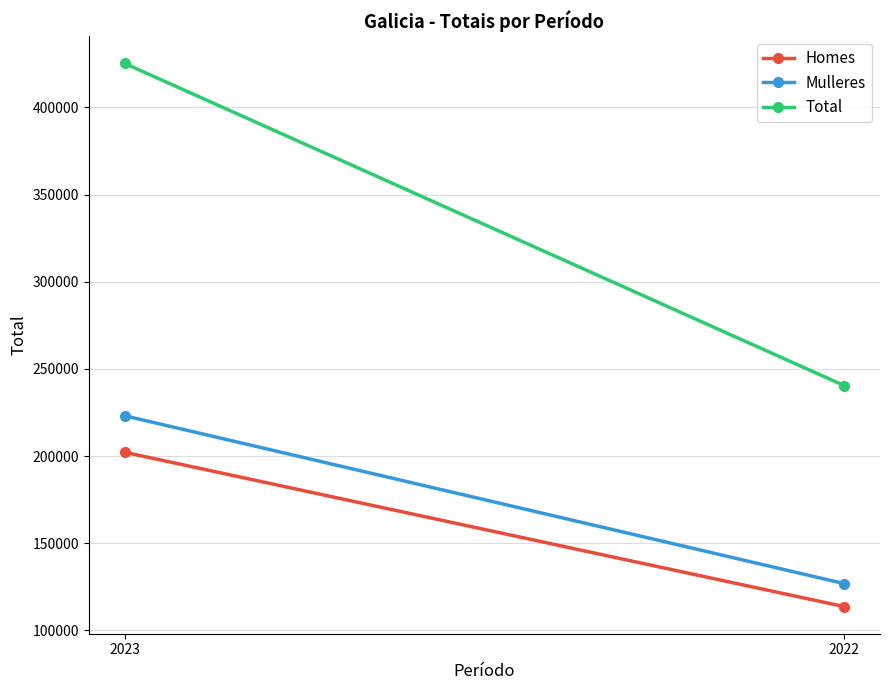

Which series has the largest total across all categories?

Total